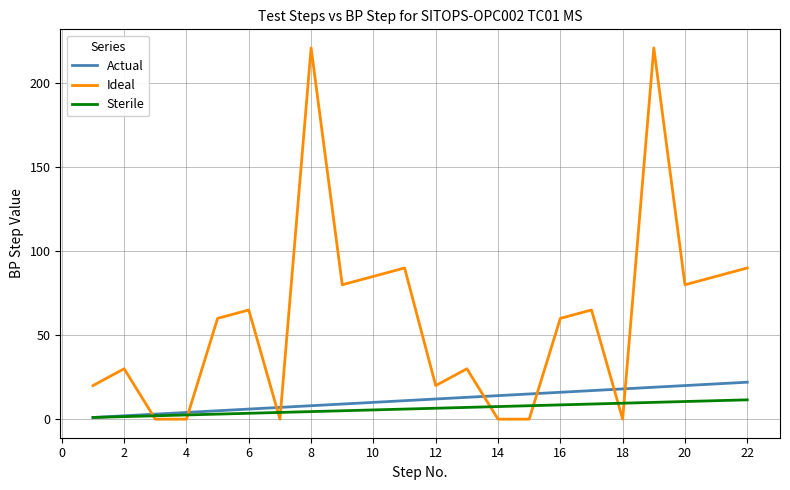

Which series has the largest total across all categories?

Ideal